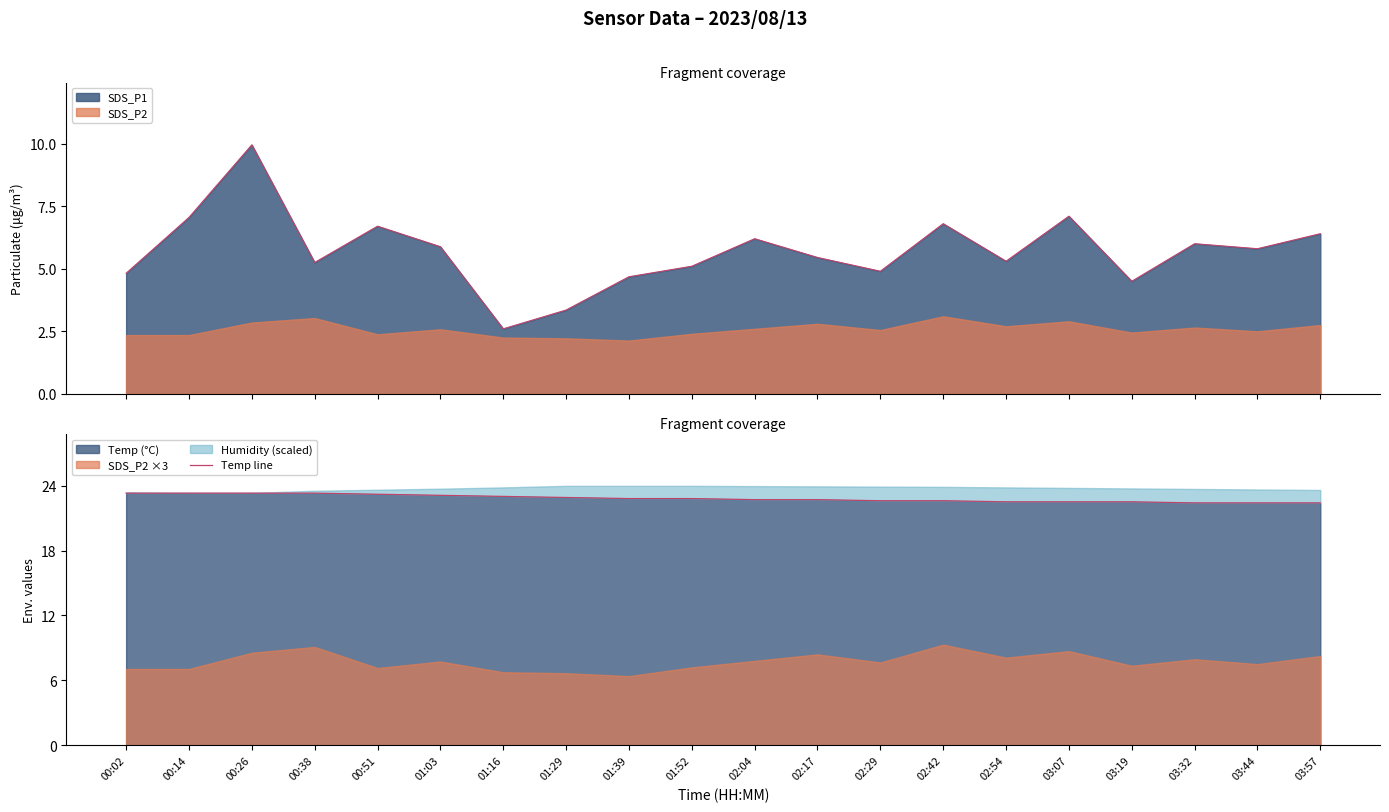

What is the difference between the maximum and second lowest values?

0.9